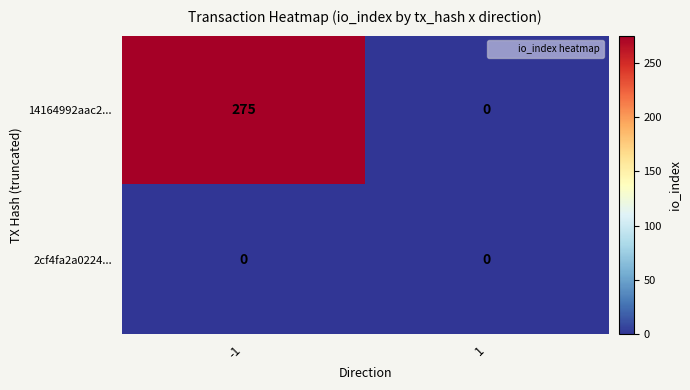

Rank the series by their average value, from highest to lowest.

14164992aac2..., 2cf4fa2a0224...